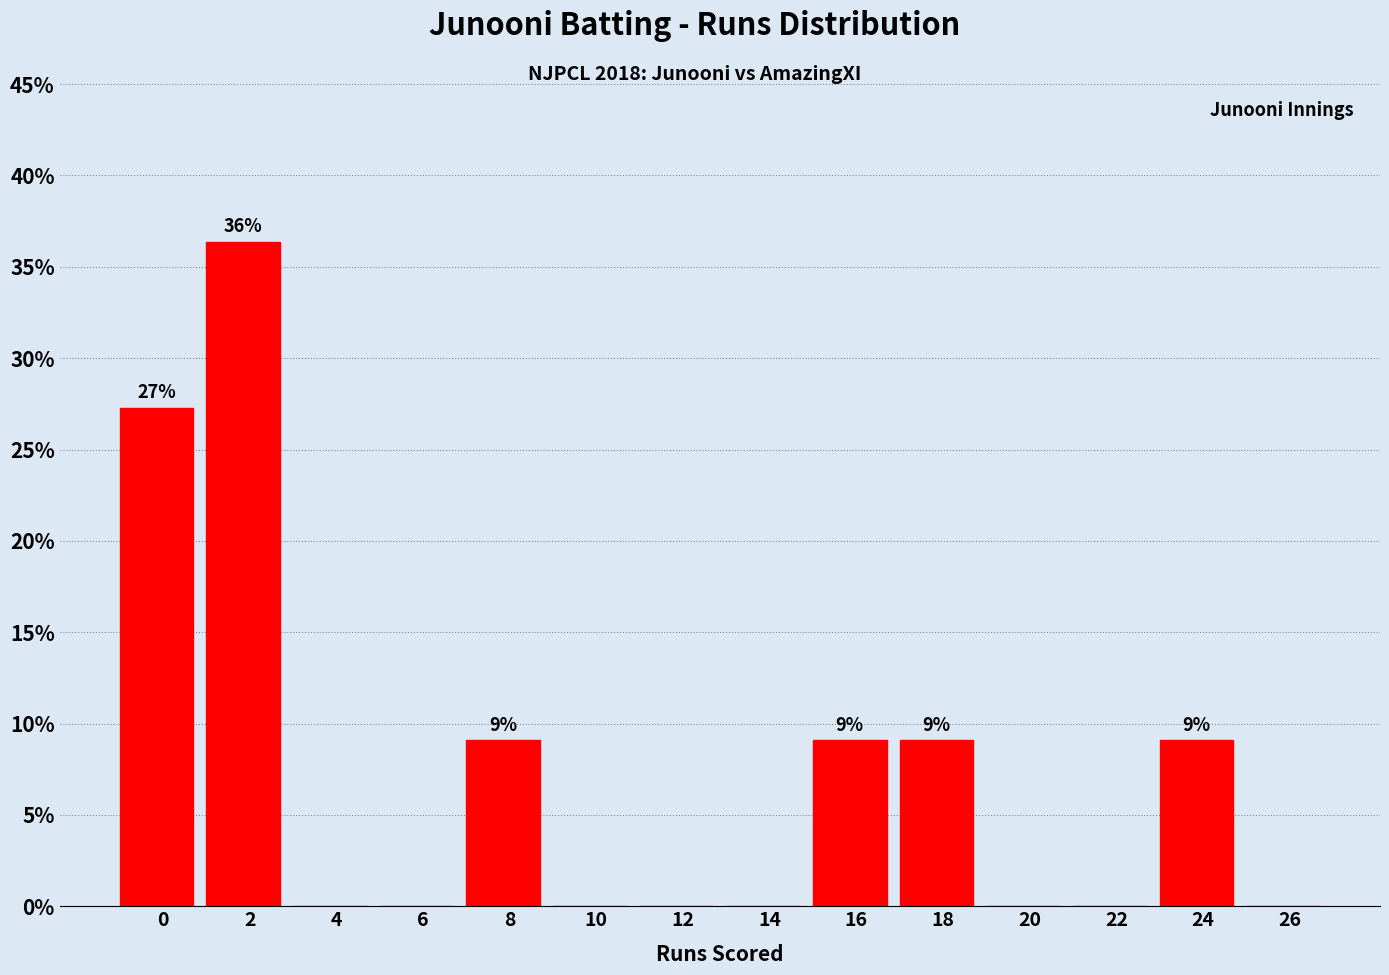

Reading left to right, transcribe all the data shown in this chart.

0=27.3	2=36.4	4=0.0	6=0.0	8=9.1	10=0.0	12=0.0	14=0.0	16=9.1	18=9.1	20=0.0	22=0.0	24=9.1	26=0.0